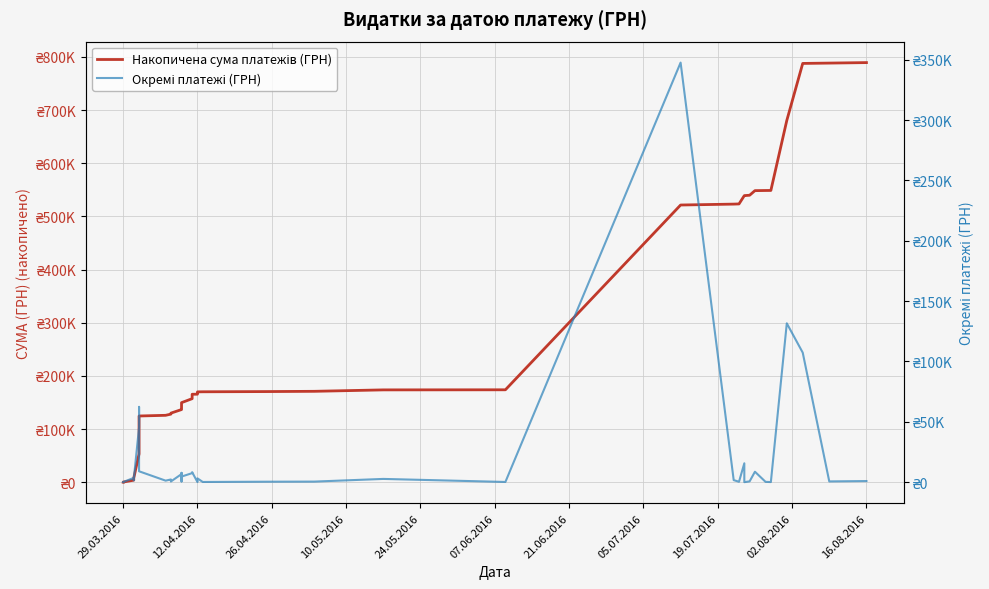

Does the chart display data point markers on the line(s)?

No